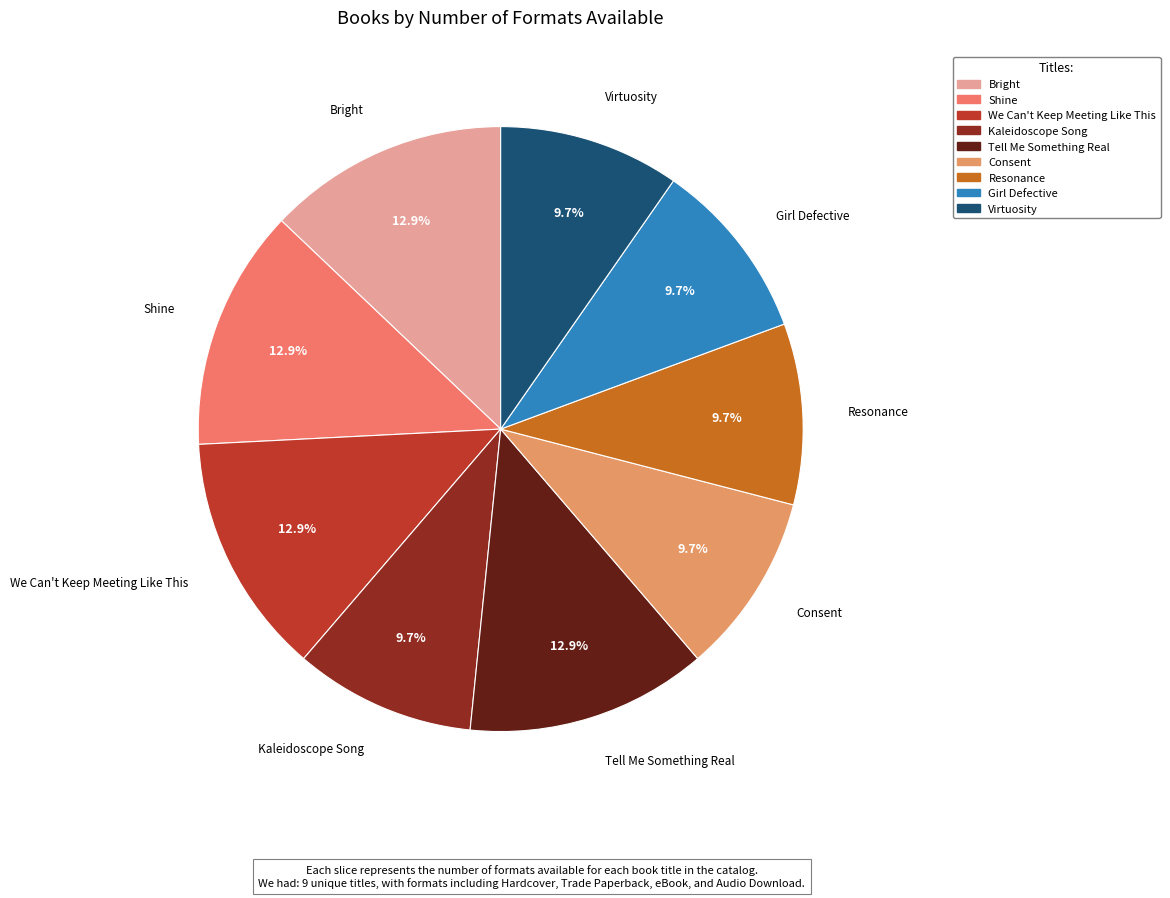

What is the total percentage of Virtuosity and Bright?

22.6%